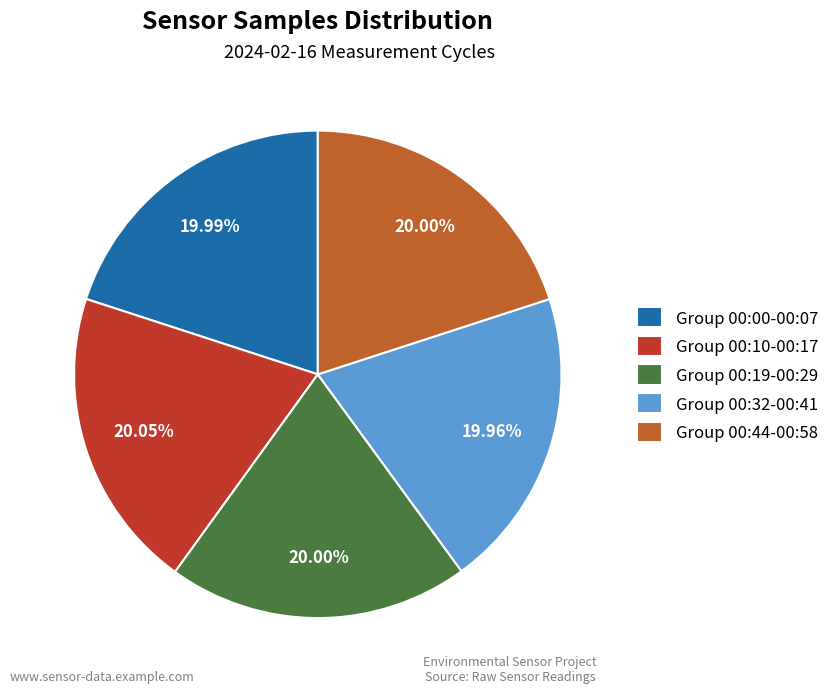

Is there a majority slice in this chart?

No